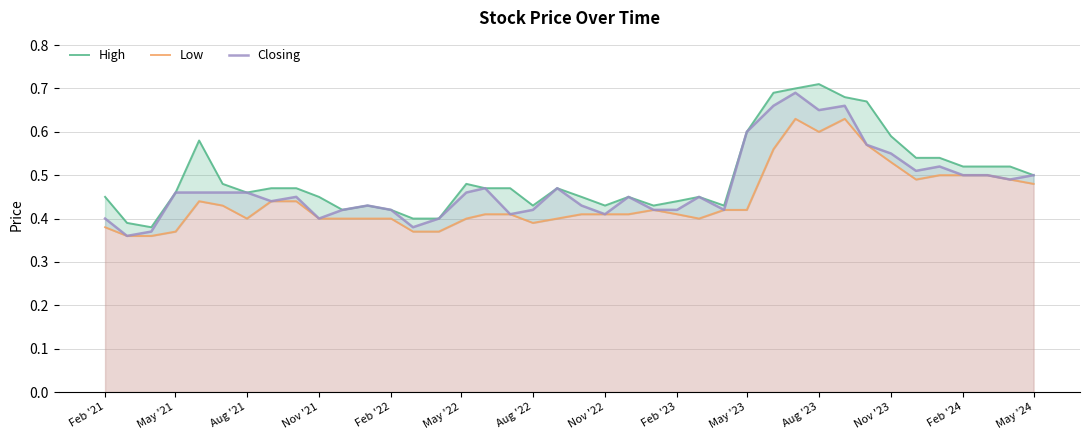

How many lines are shown in the chart?

3